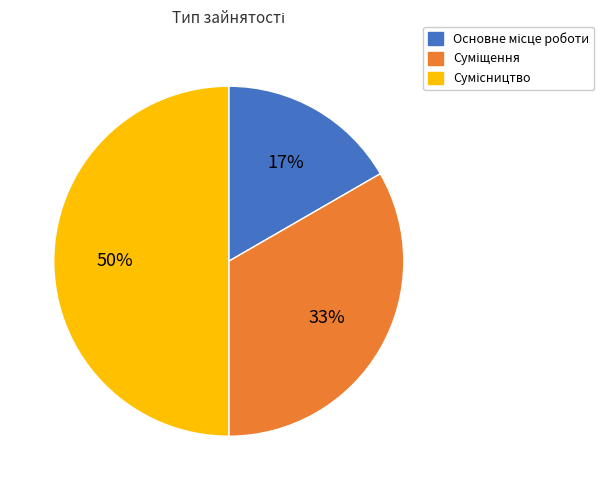

To the nearest percent, what is the difference between the largest and smallest slice percentages?

33%